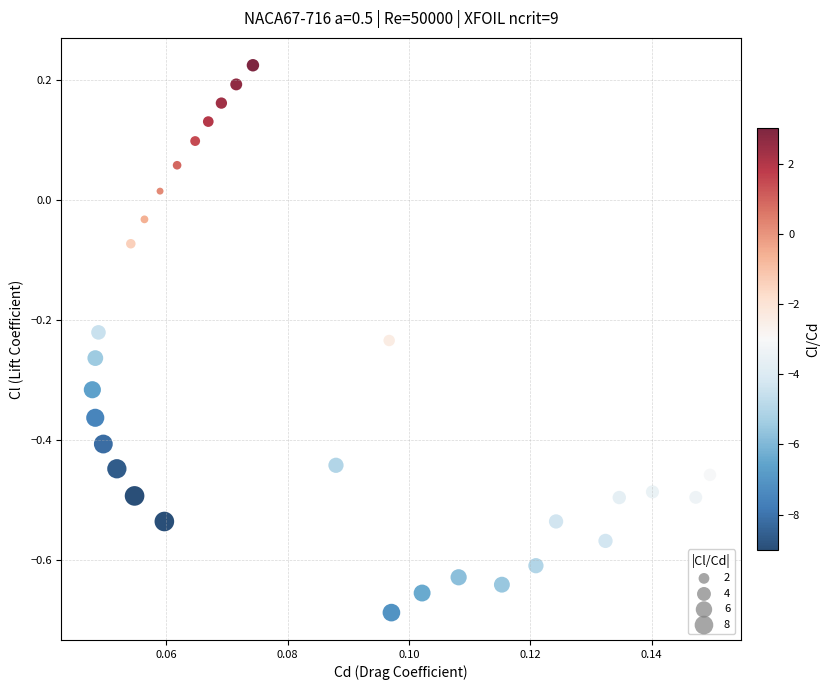

What is the range of Y values (max minus min)?

0.9